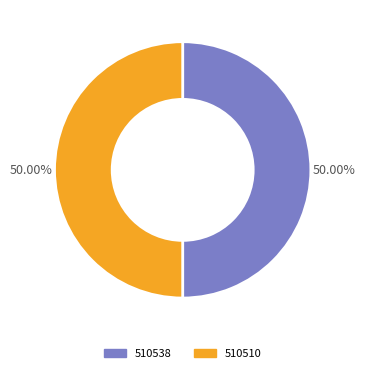

What is the ratio of the value at 510538 to the value at 510510?

1.0